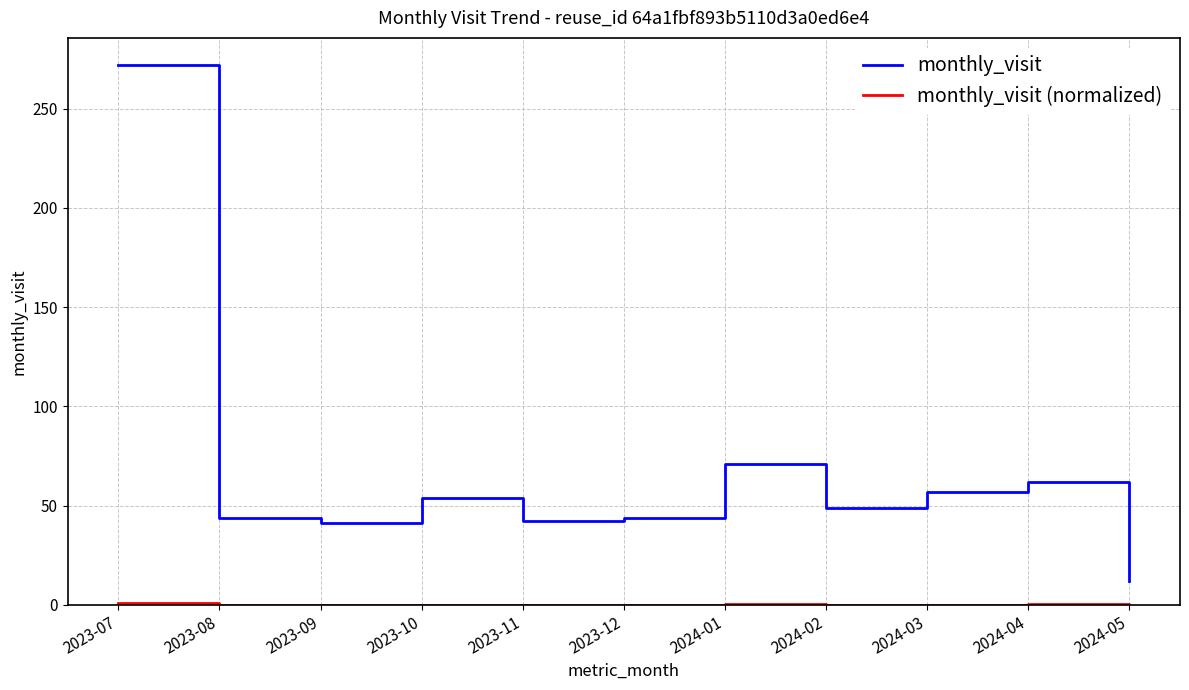

What is the total value across all series at 2023-11?

42.1